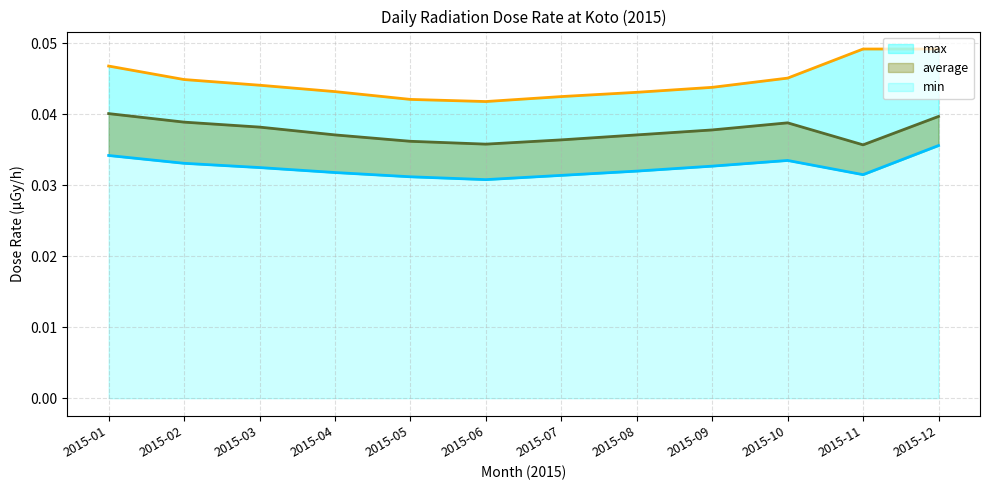

What is the sum of the min values at 2015-10 and 2015-01?

0.1